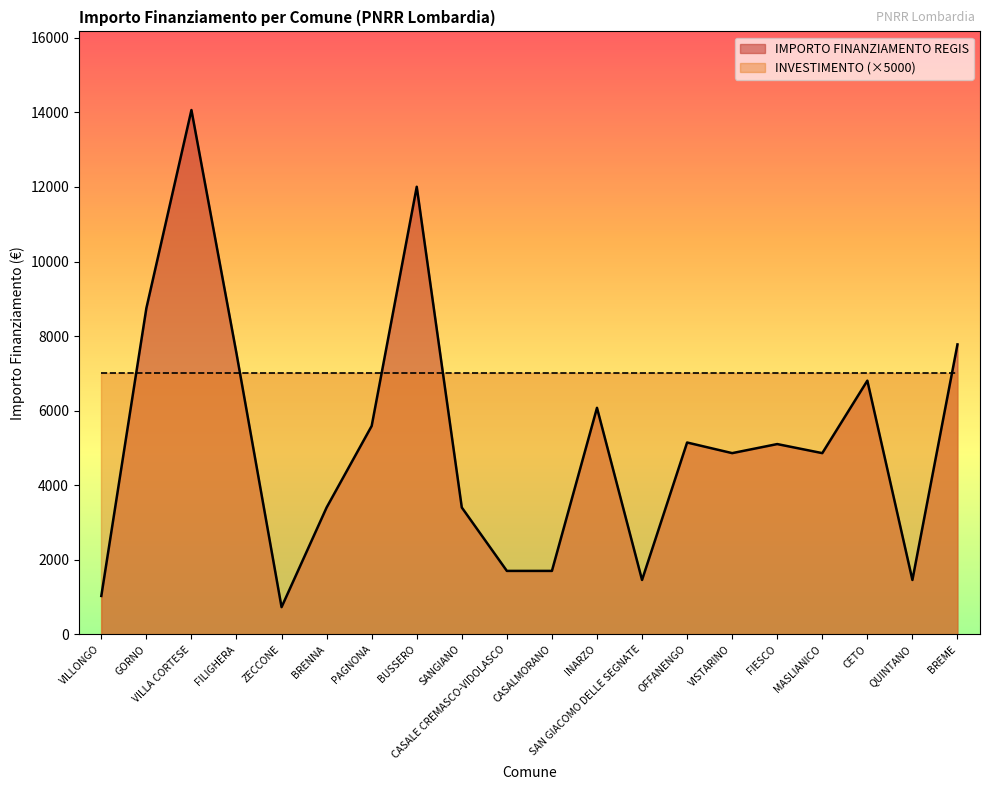

Approximately how many times larger is the value at QUINTANO compared to VISTARINO?

0.3